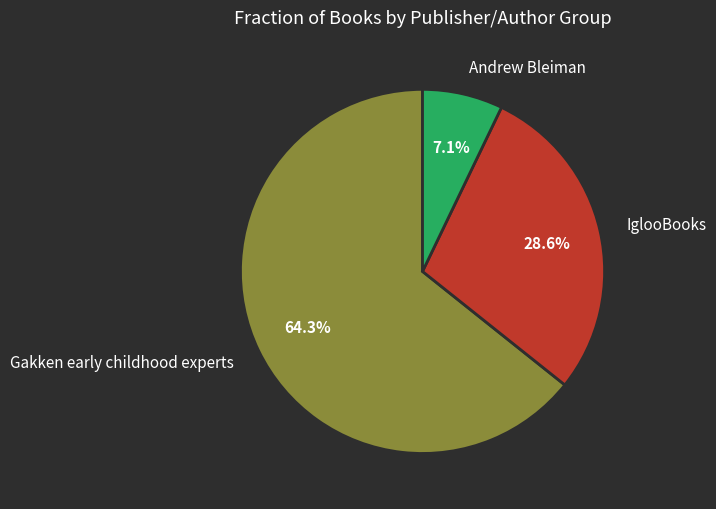

To the nearest percent, what is the combined percentage of IglooBooks and Gakken early childhood experts?

93%